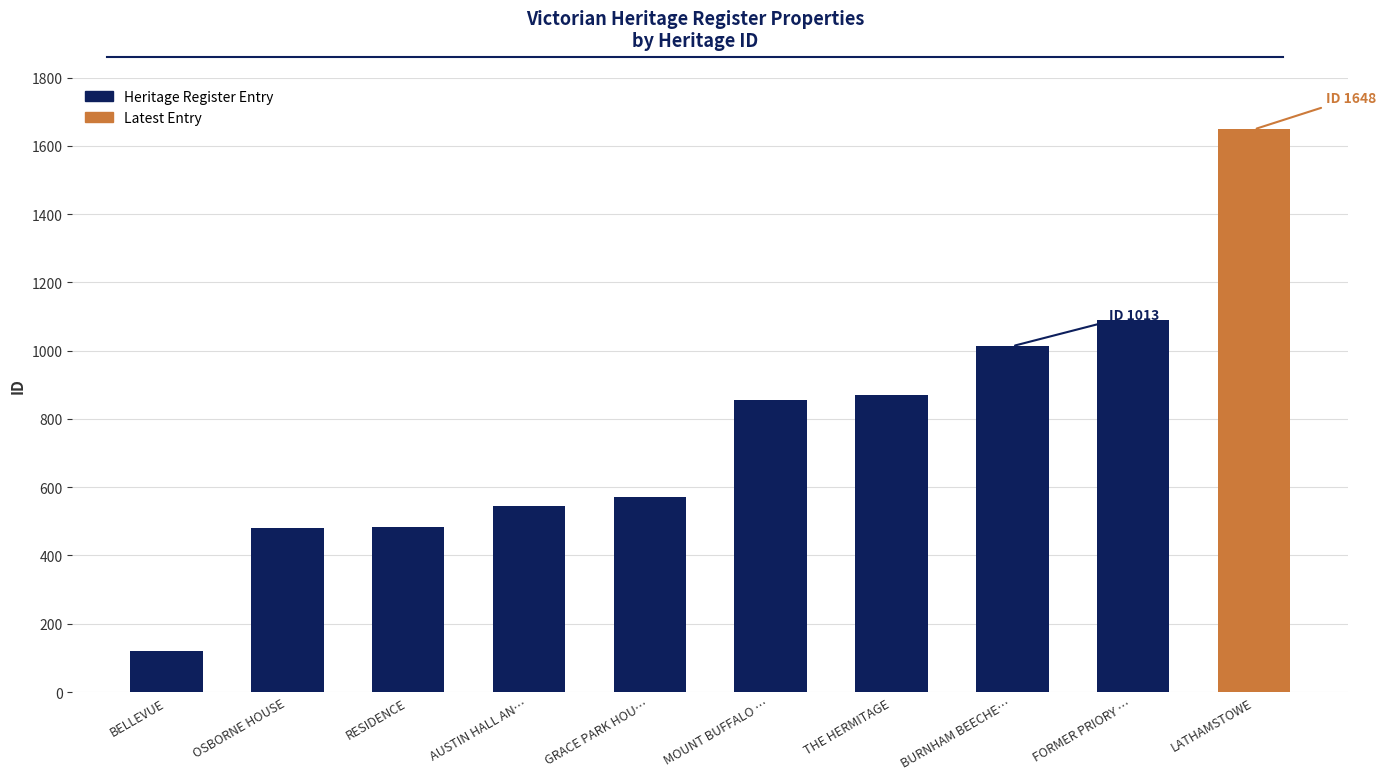

What is the difference between the second highest and second lowest values?

611